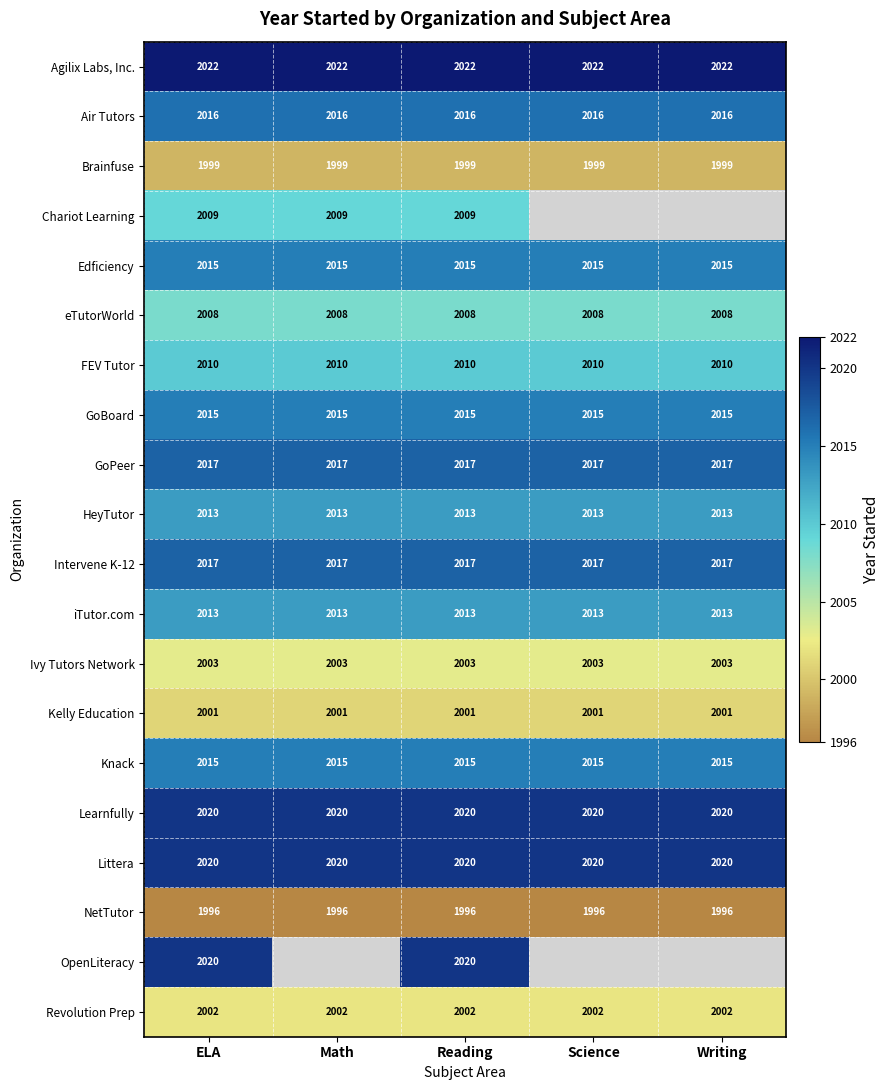

True or false: Edficiency has a value of 2015 at Reading.

True